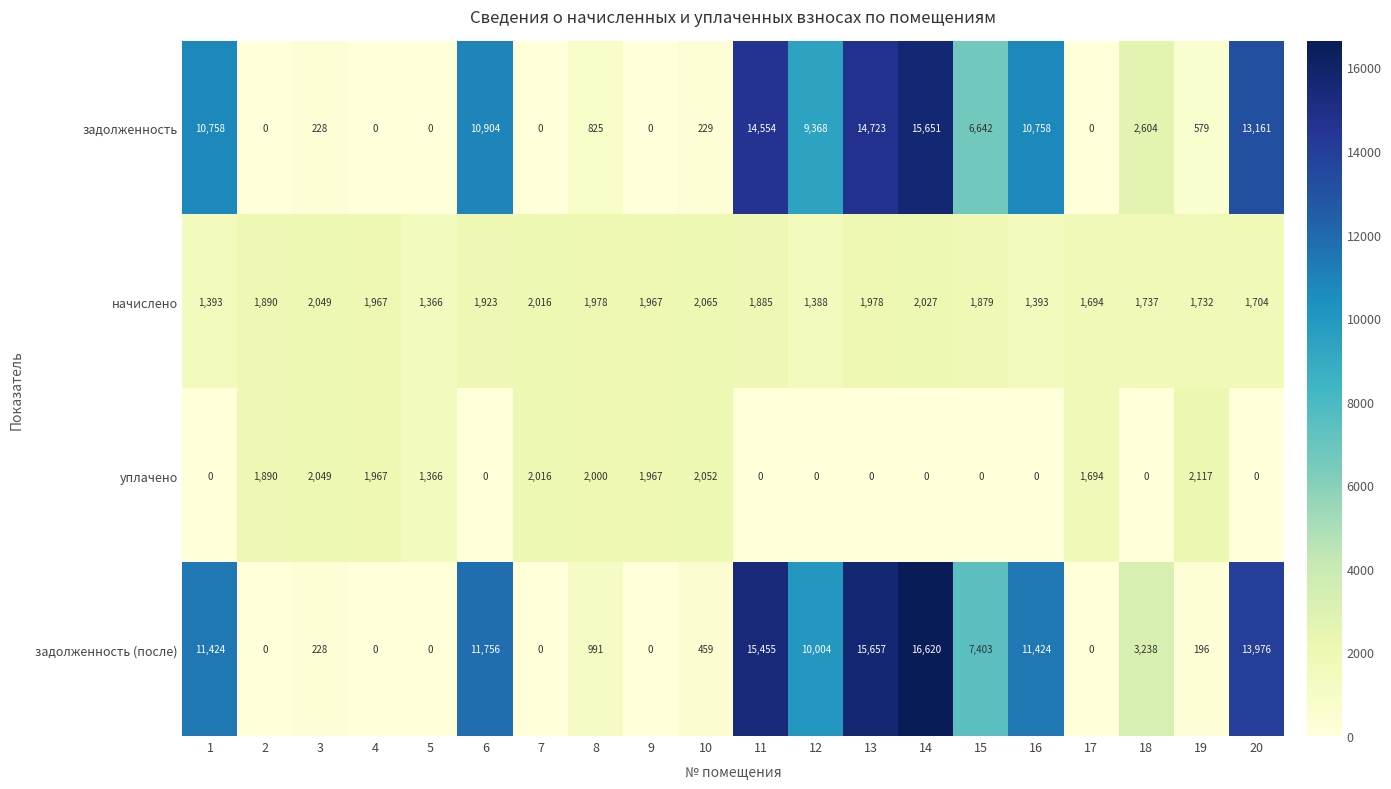

Which series has the largest range (max minus min)?

задолженность (после)